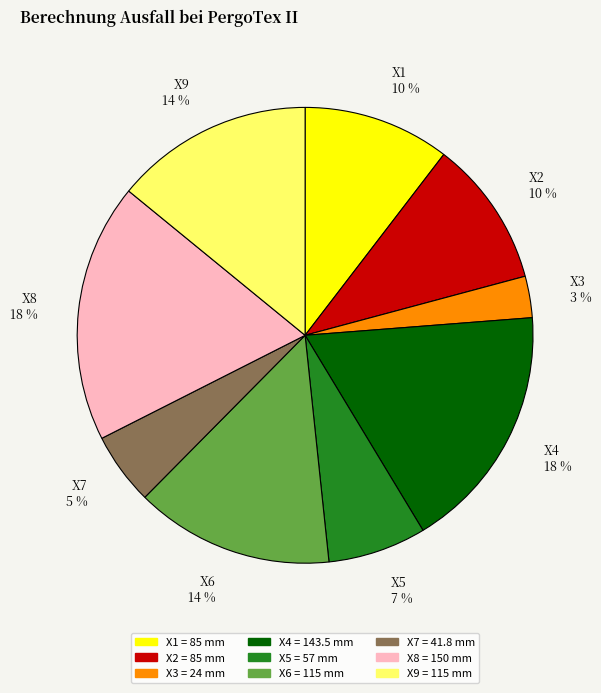

Between X2 and X3, which is larger?

X2